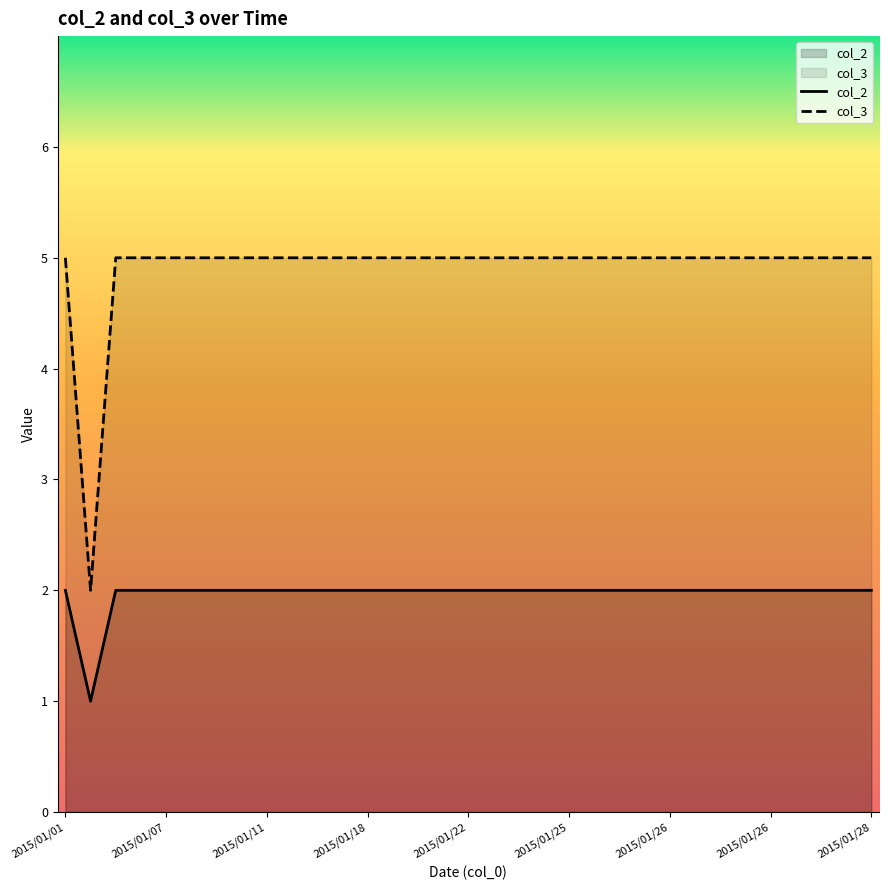

Rank the series at 2015/01/05 from lowest to highest value.

col_2, col_3